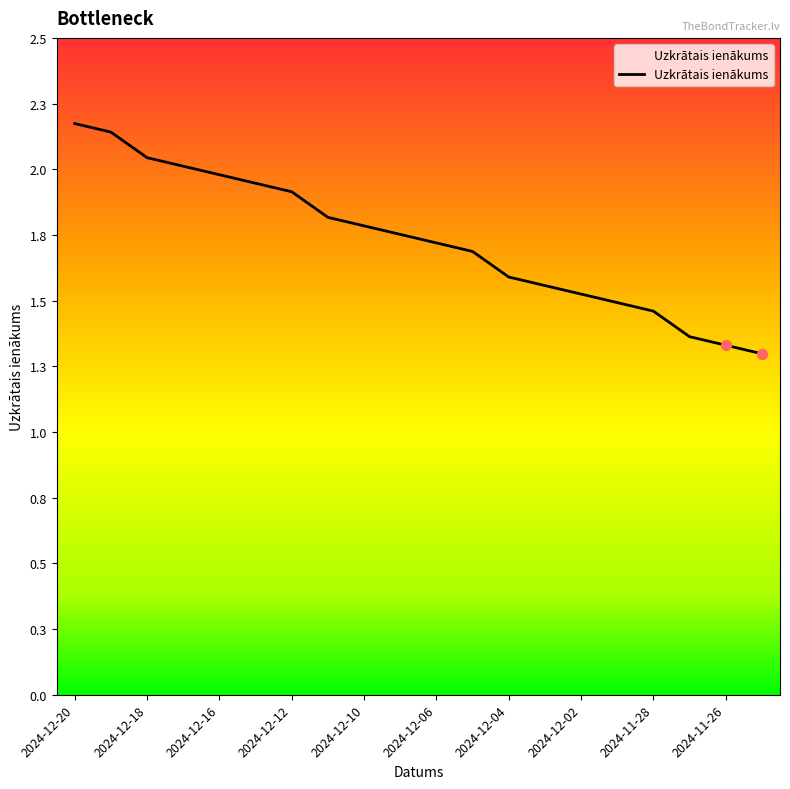

What is the ratio of the value at 2024-12-16 to the value at 2024-11-25?

1.5